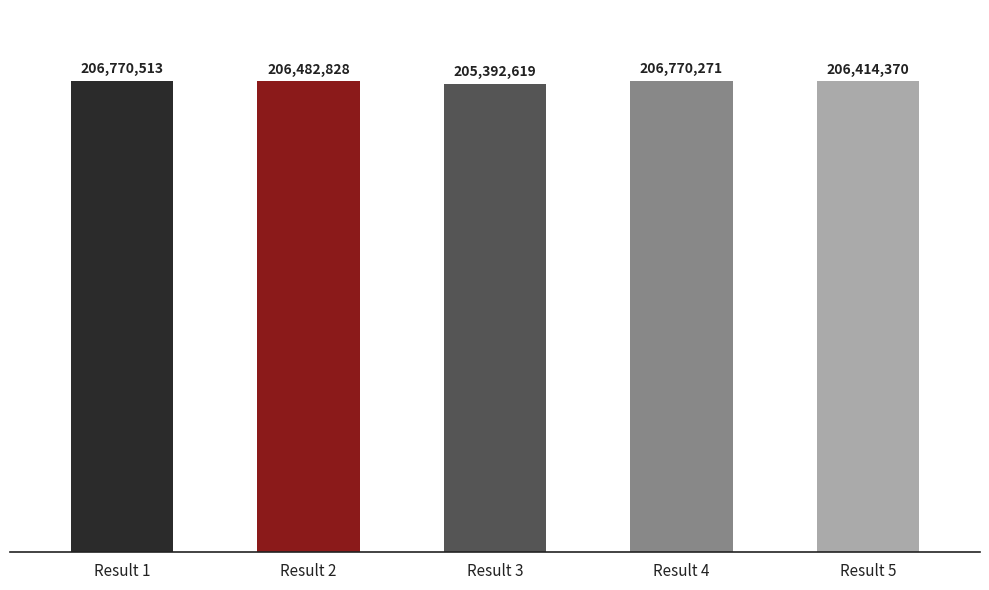

At which label does the data first exceed 206482828?

Result 1